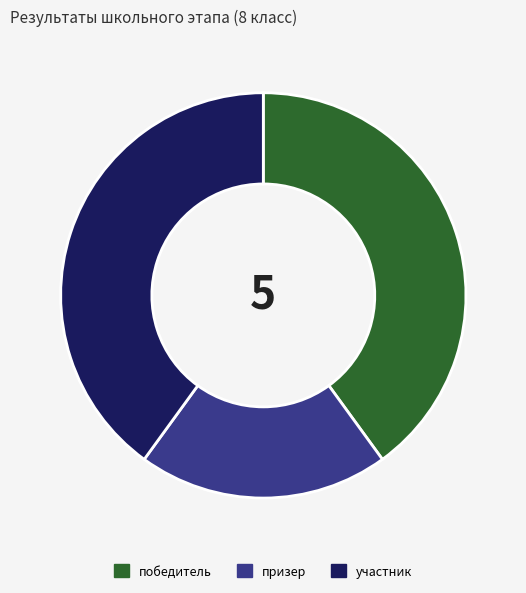

Is призер the majority of the pie?

No